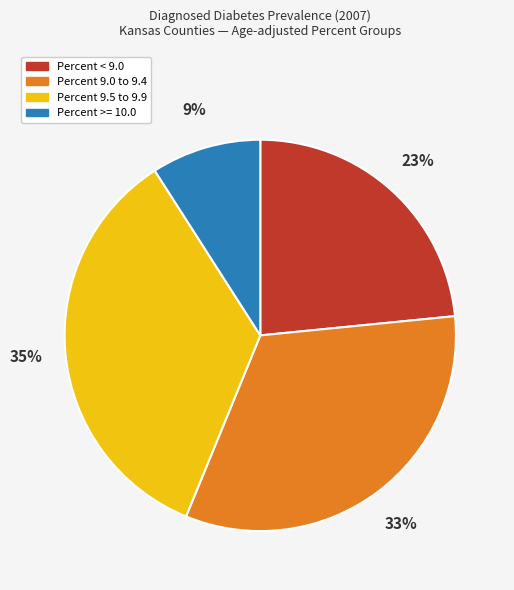

Is there a majority slice in this chart?

No